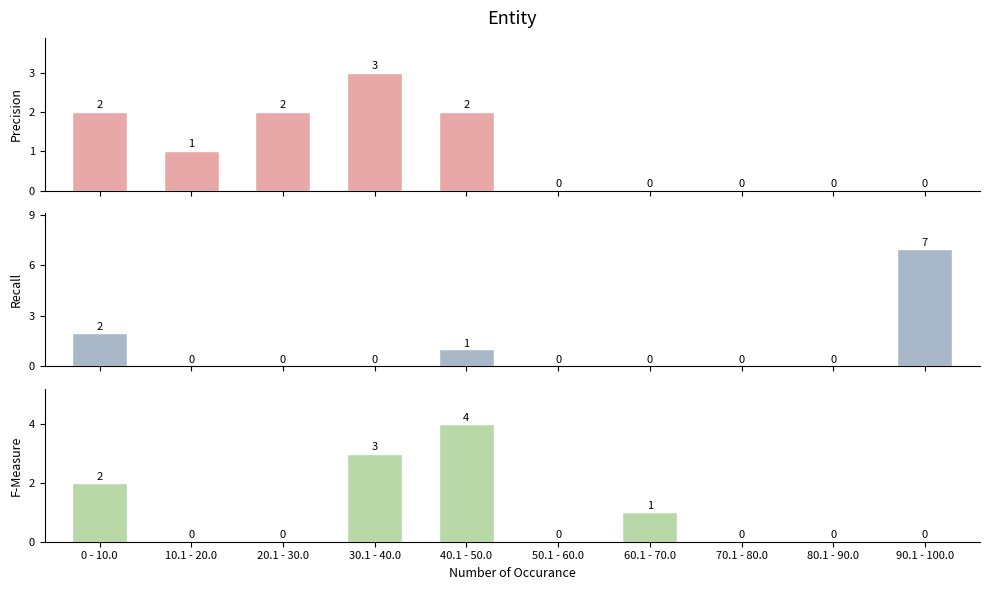

Rank the categories by F-Measure value from highest to lowest.

40.1 - 50.0, 30.1 - 40.0, 0 - 10.0, 60.1 - 70.0, 10.1 - 20.0, 20.1 - 30.0, 50.1 - 60.0, 70.1 - 80.0, 80.1 - 90.0, 90.1 - 100.0